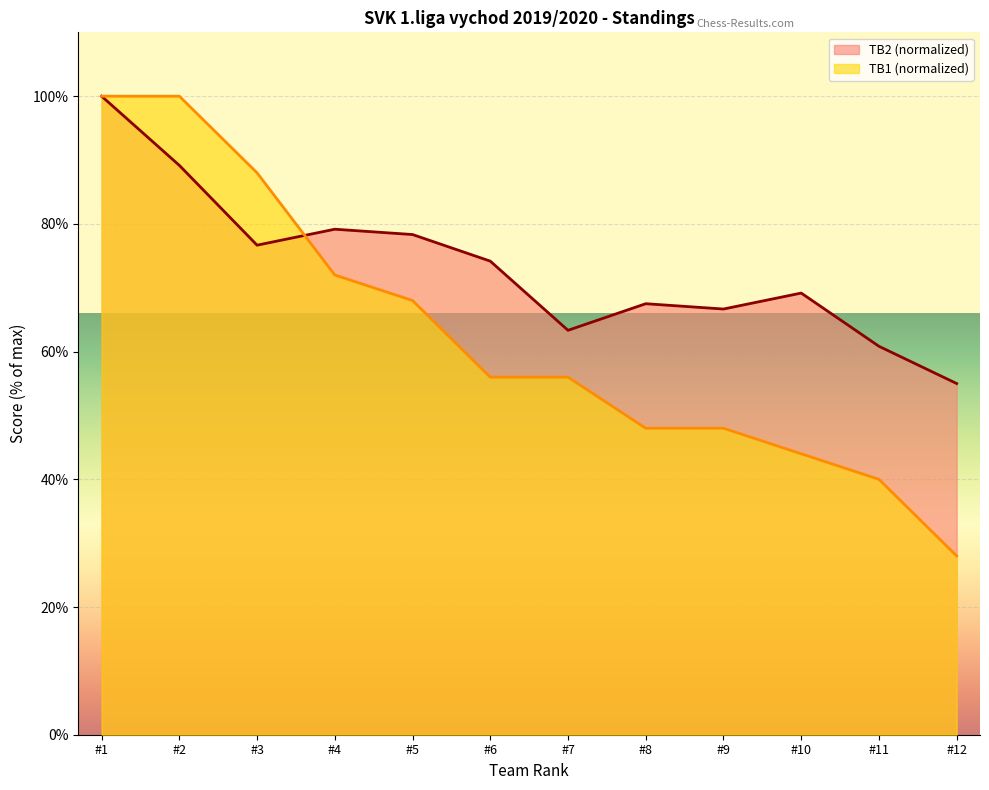

Which series has the largest range (max minus min)?

TB1 (normalized)